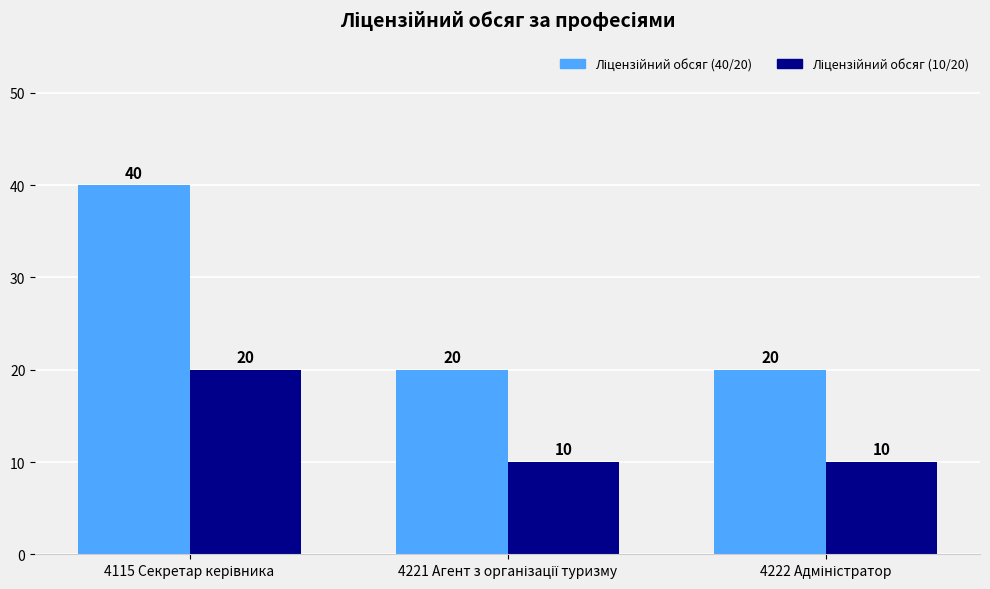

What is the greatest value displayed?

40